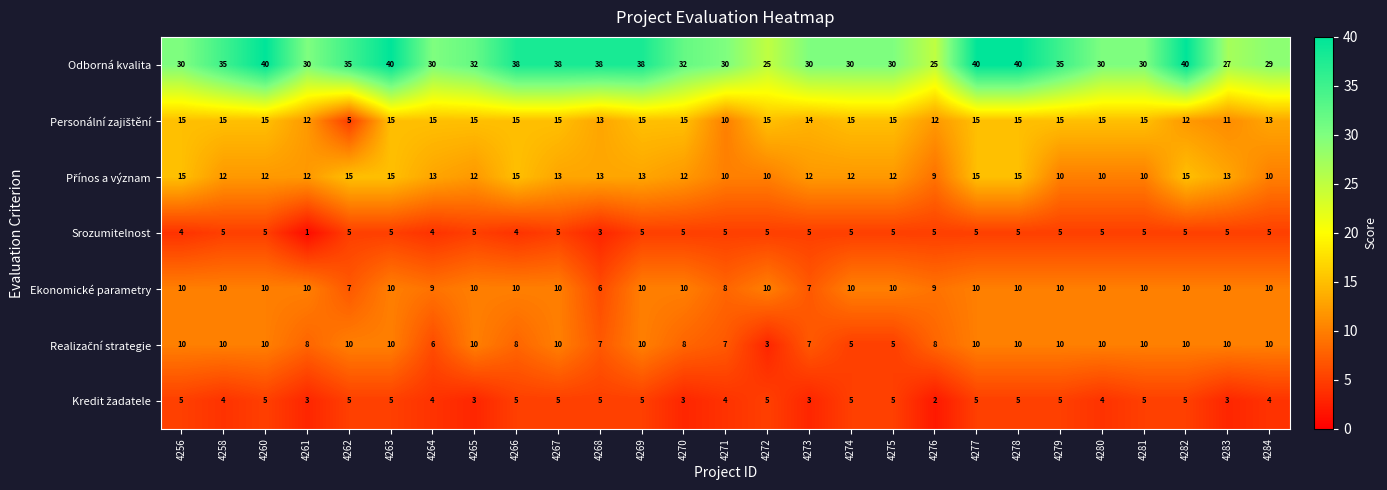

What is the lowest value of the Ekonomické parametry series?

6